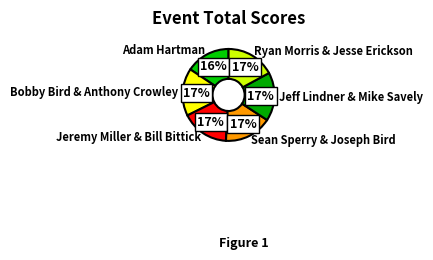

Is there any slice that represents more than half of the pie?

No